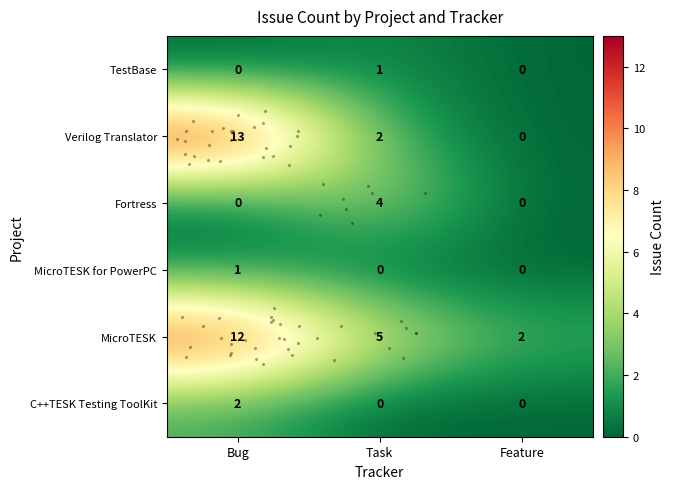

Is it true that C++TESK Testing ToolKit equals 1 at Feature?

False